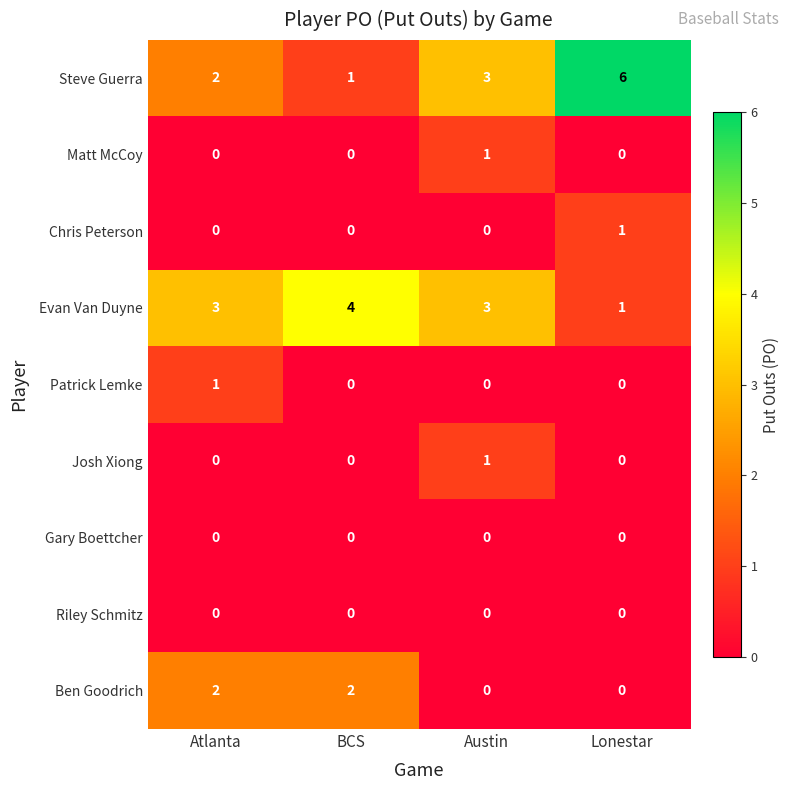

At which label does Patrick Lemke reach its peak?

Atlanta